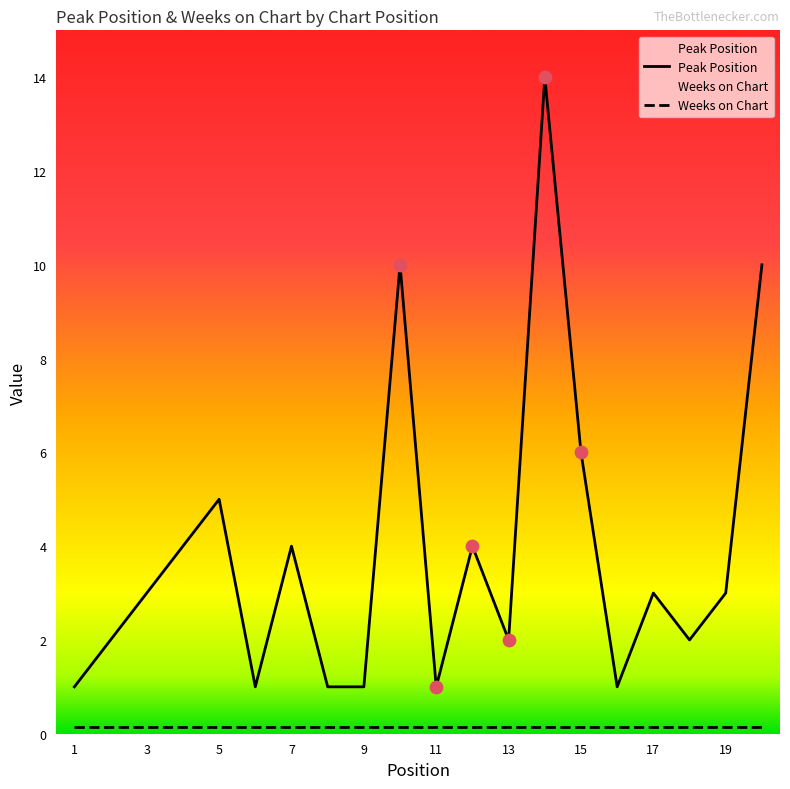

What is the change in value from 9 to 17?

+2